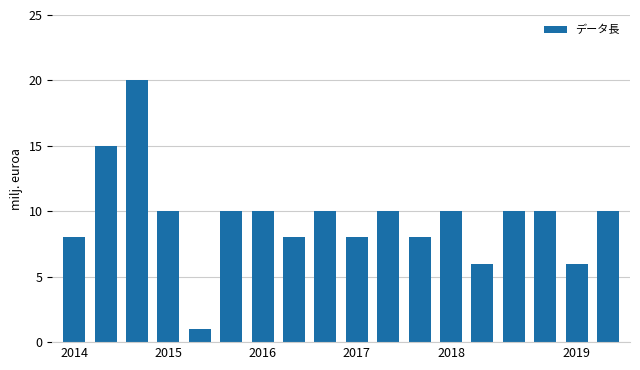

What is the sum of all values?

170